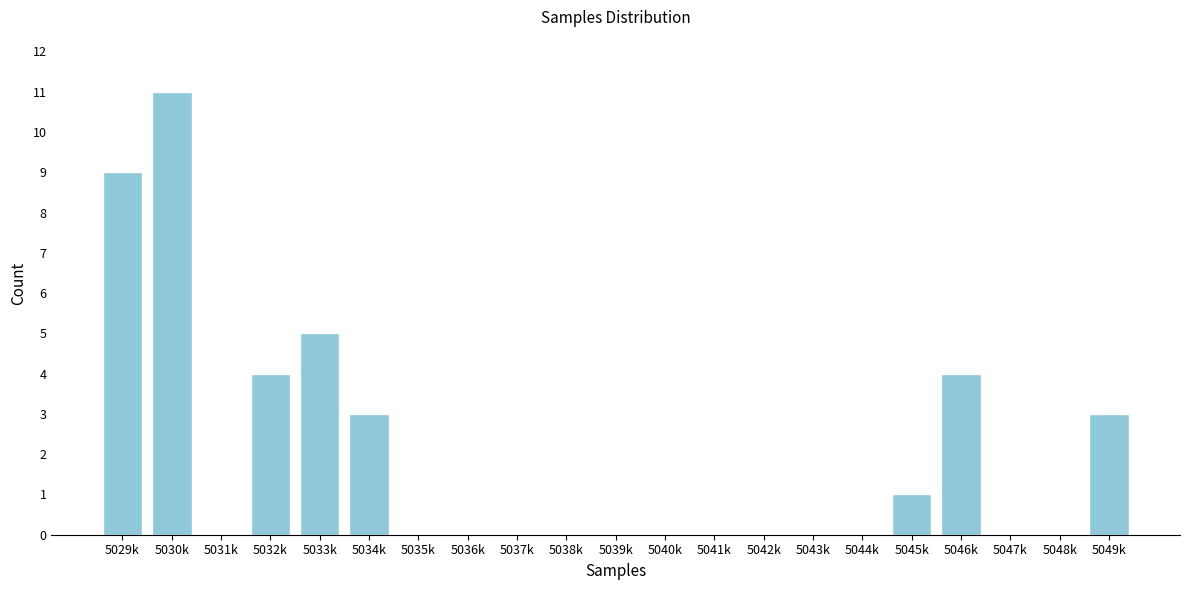

Reading left to right, extract all data points from this chart.

5029k=9	5030k=11	5031k=0	5032k=4	5033k=5	5034k=3	5035k=0	5036k=0	5037k=0	5038k=0	5039k=0	5040k=0	5041k=0	5042k=0	5043k=0	5044k=0	5045k=1	5046k=4	5047k=0	5048k=0	5049k=3